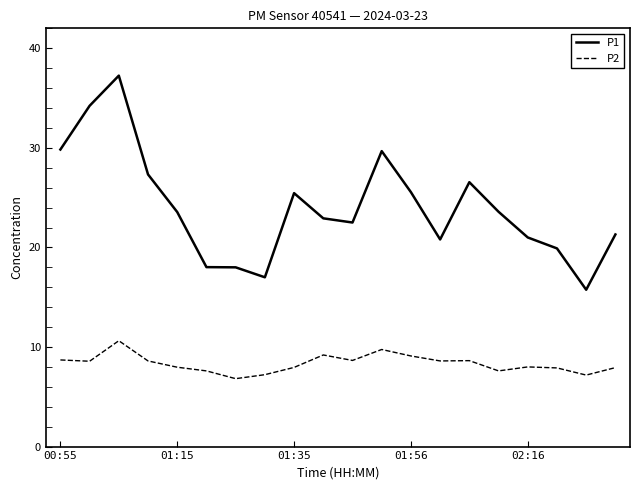

What is the difference between the maximum and minimum values in the P1 series?

21.5